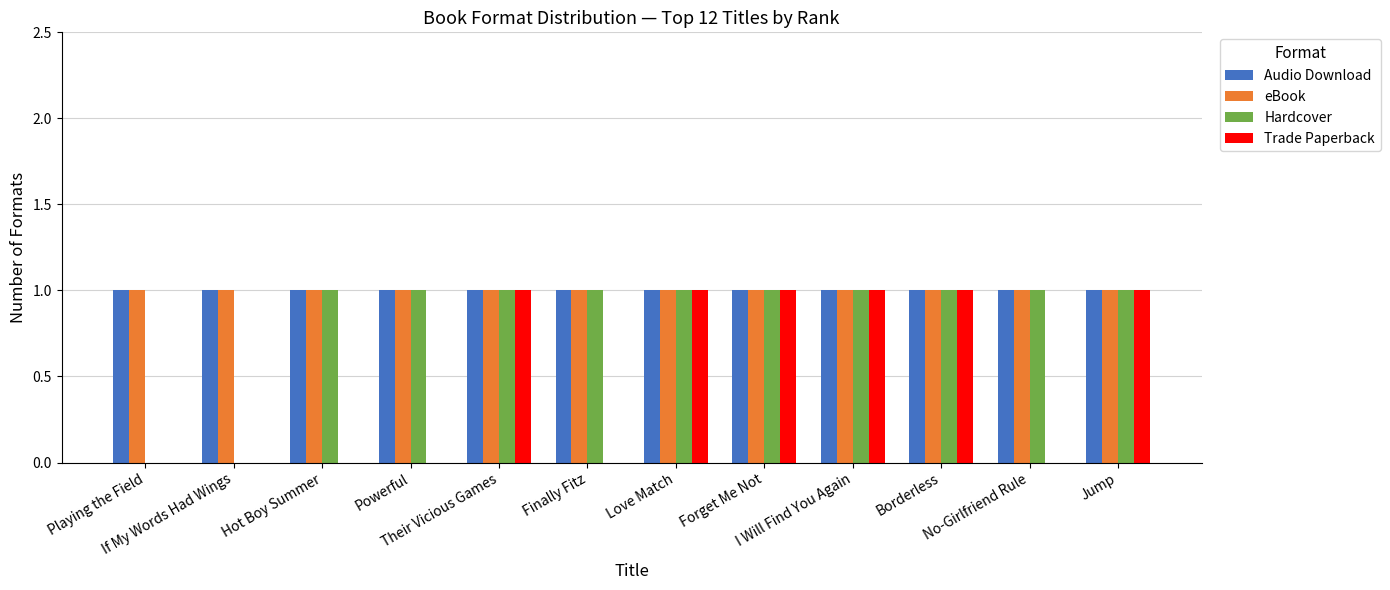

What is the sum of all Audio Download values?

12